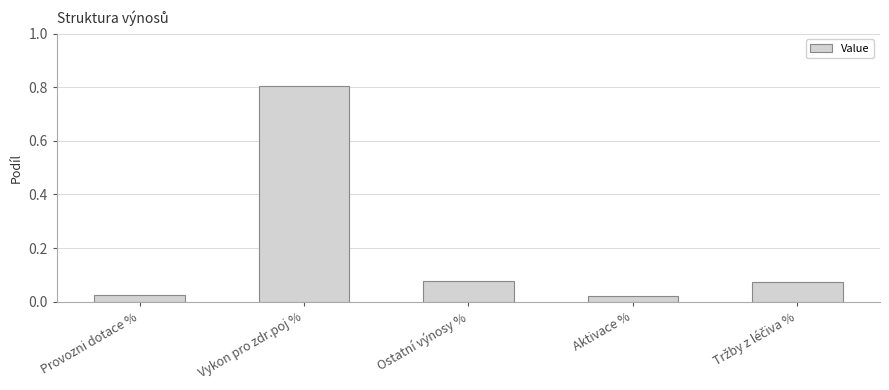

The chart shows a value of 0.3 at Vykon pro zdr.poj %. True or false?

False